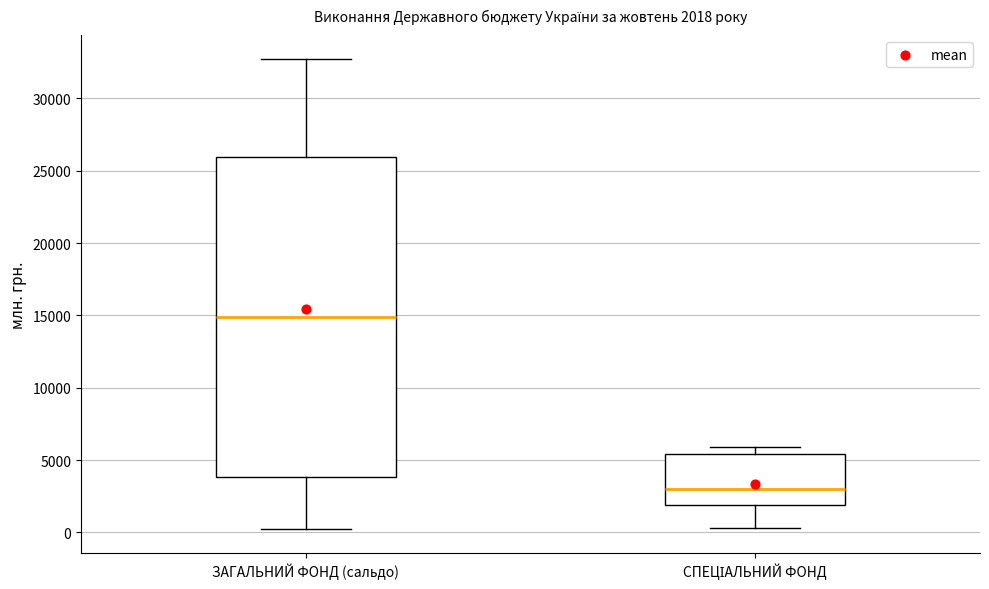

Which box has the highest median line?

ЗАГАЛЬНИЙ ФОНД (сальдо)